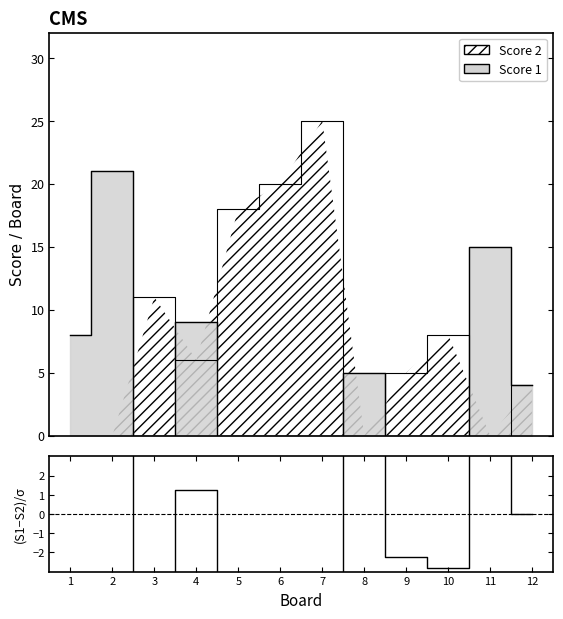

What value does the data have at 9?

-2.2